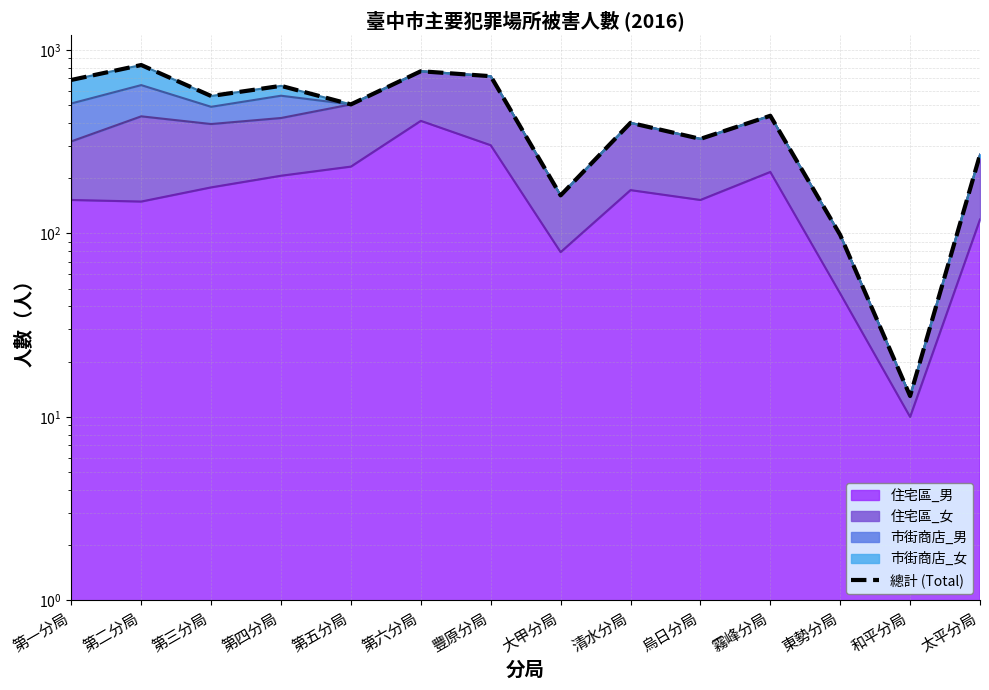

What is the label of the 12th point from the right?

第三分局